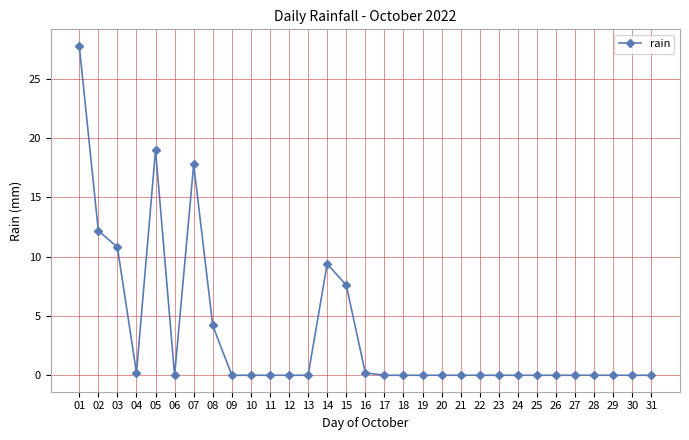

Reading left to right, extract all data points from this chart.

27.8	12.2	10.8	0.2	19.0	0.0	17.8	4.2	0.0	0.0	0.0	0.0	0.0	9.4	7.6	0.2	0.0	0.0	0.0	0.0	0.0	0.0	0.0	0.0	0.0	0.0	0.0	0.0	0.0	0.0	0.0